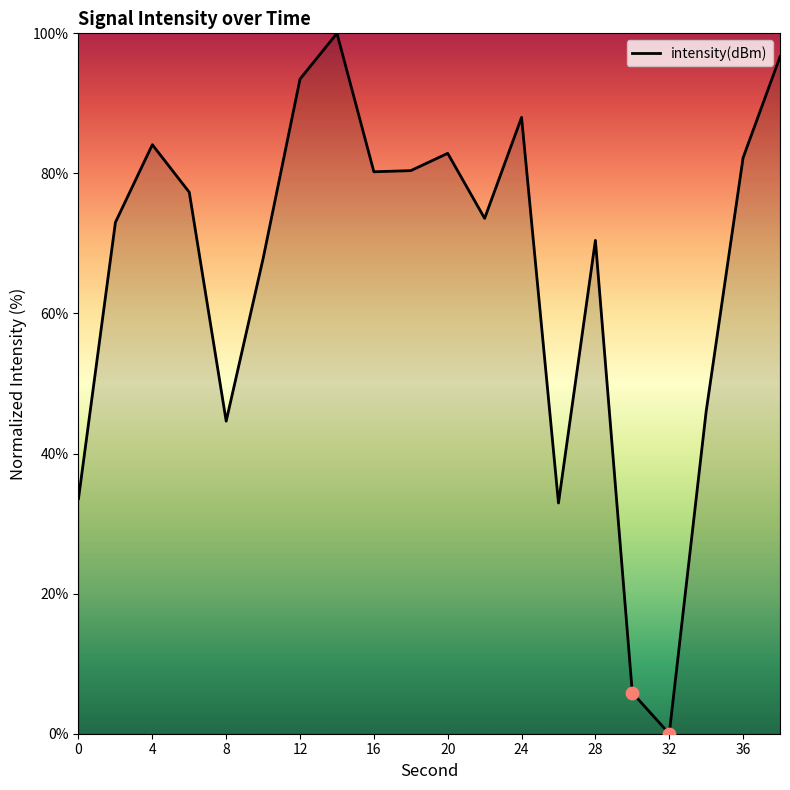

What is the difference between the maximum and minimum values?

100.0